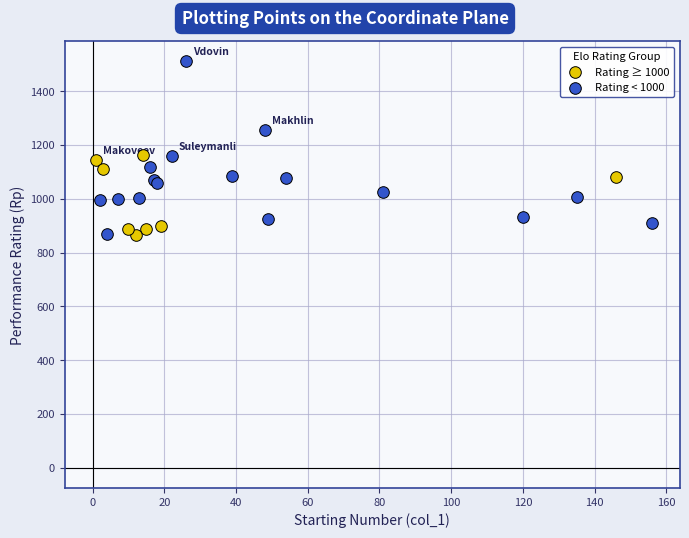

Which series has the largest Y range (max minus min)?

Rating < 1000